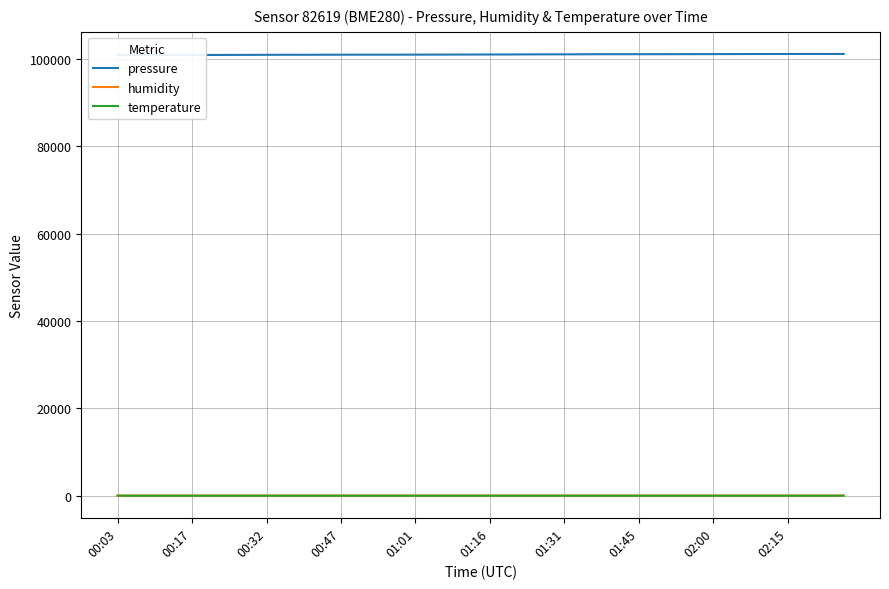

Which series has the largest range (max minus min)?

pressure